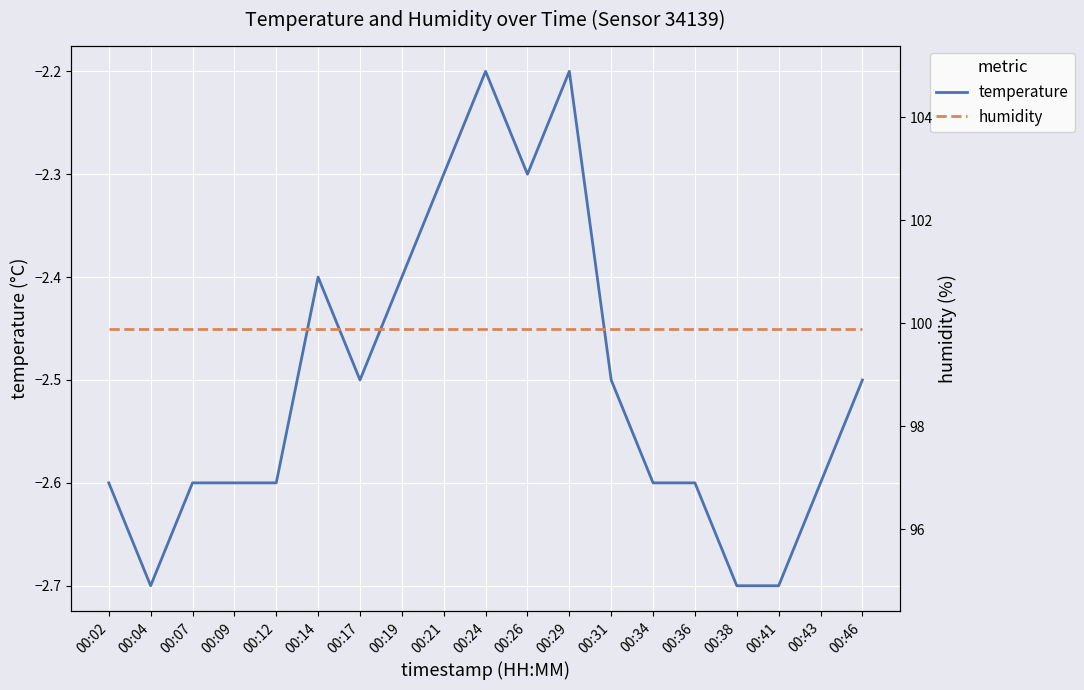

True or false: humidity and temperature intersect in this chart.

False